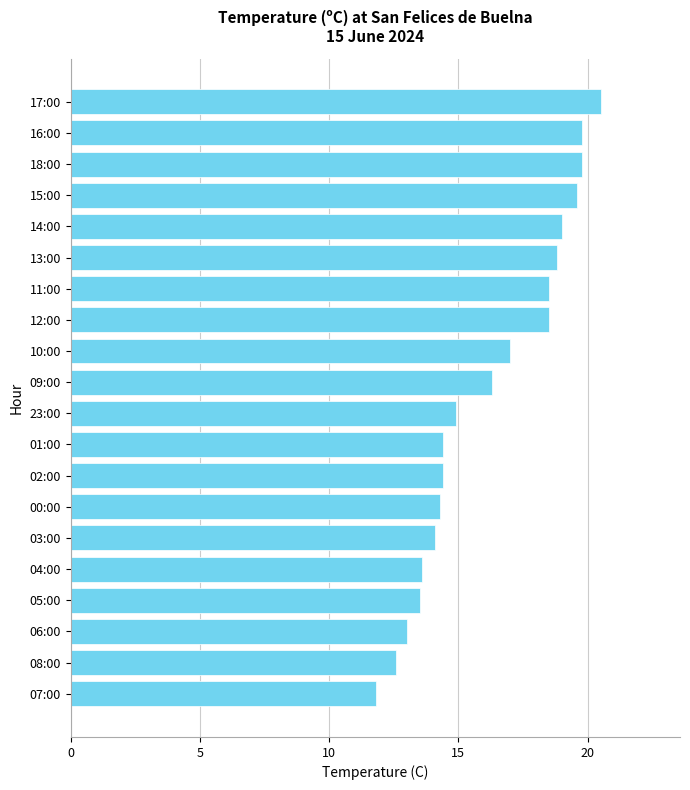

What is the difference between the maximum and minimum values?

8.7